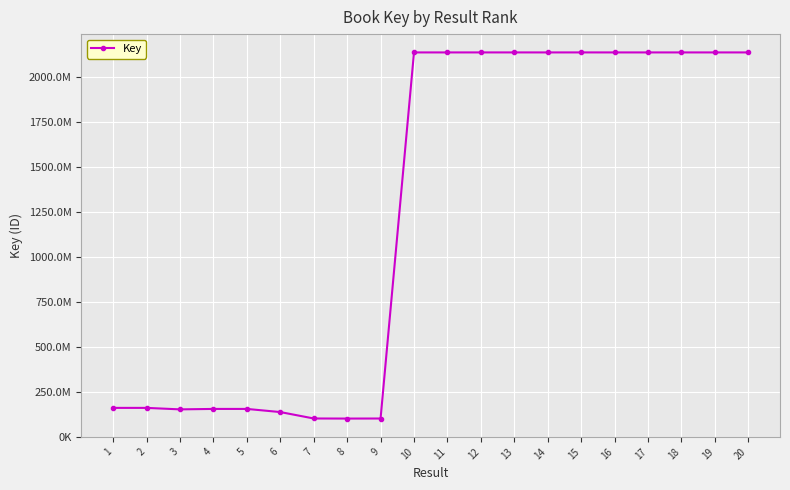

Is this an area chart (filled region under the line)?

No